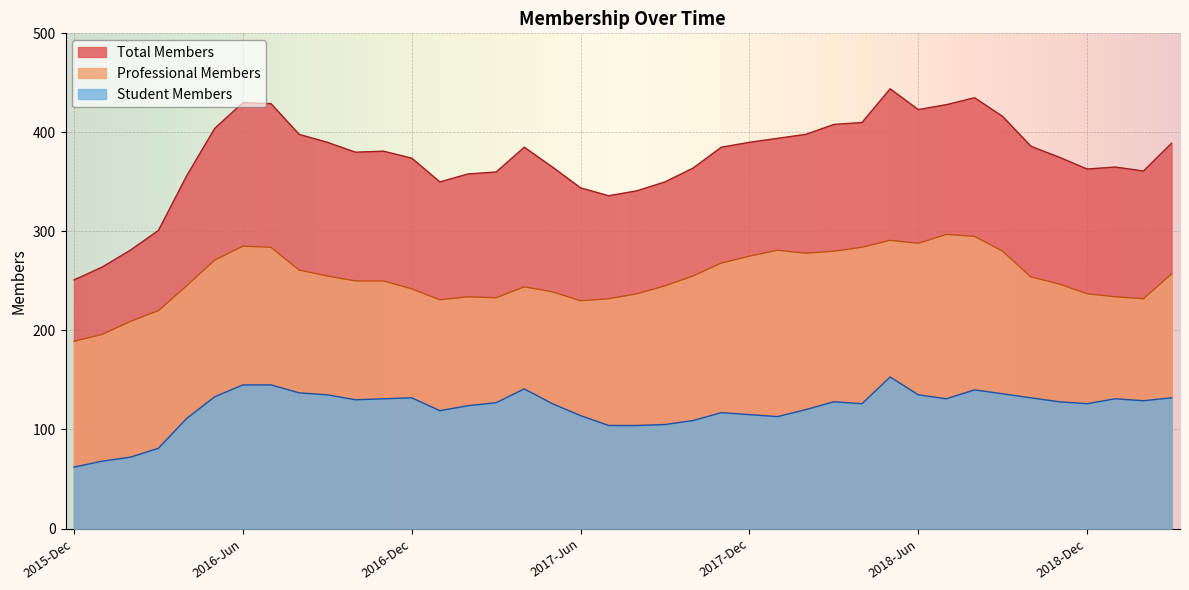

How many interior local valleys does the Professional Members series have?

6